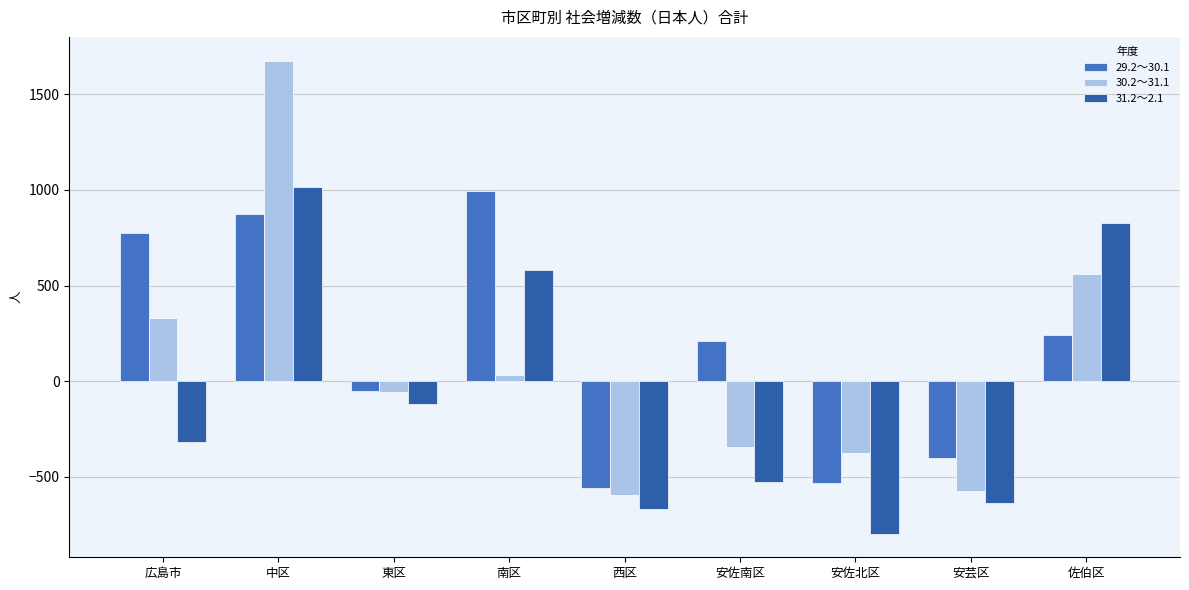

What is the total value across all series at 南区?

1611